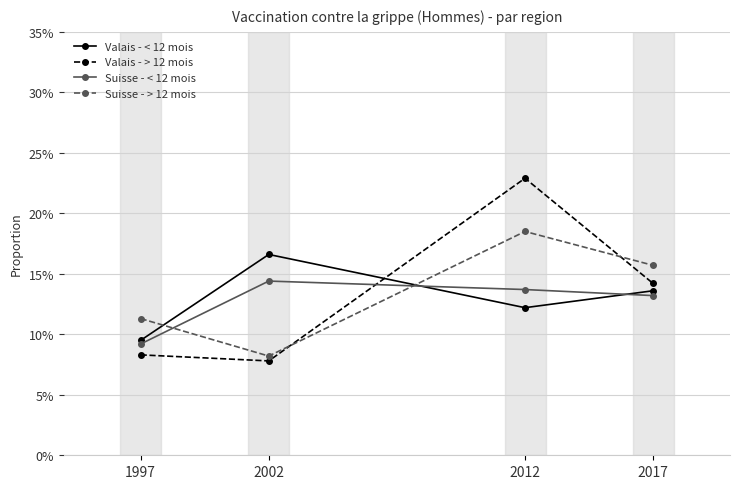

What is the value of the Suisse - < 12 mois point at the 2nd from the left?

0.1